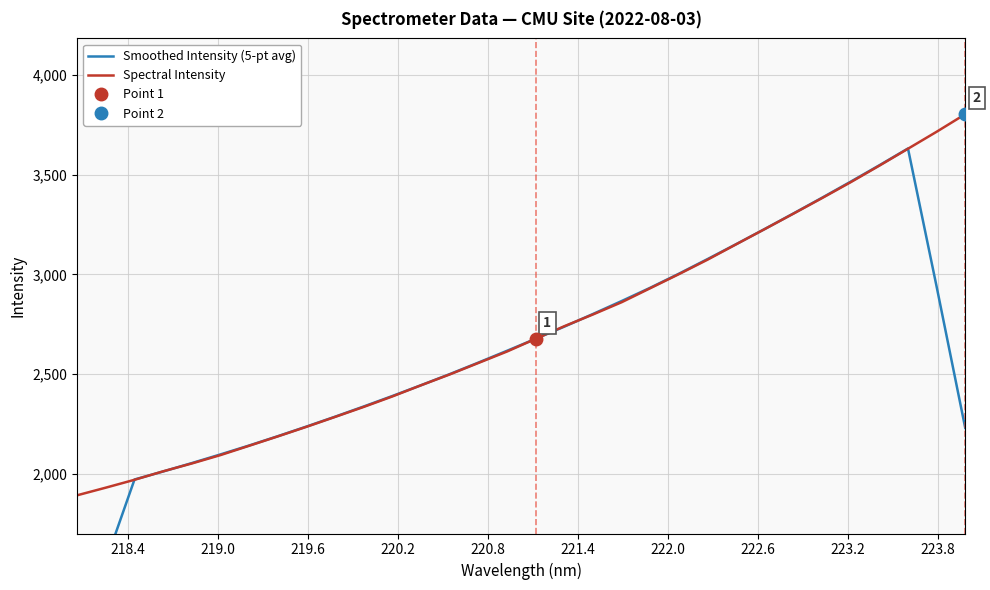

What is the label of the 22nd point from the right?

223.8